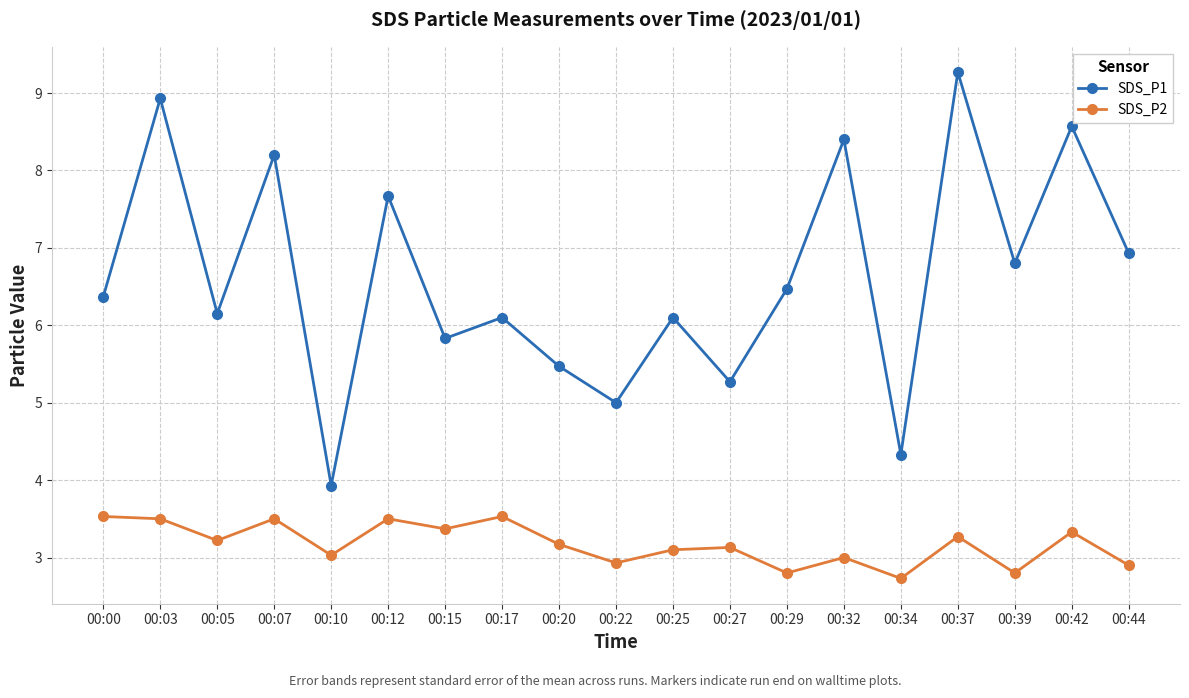

True or false: SDS_P2 and SDS_P1 cross at least once.

False